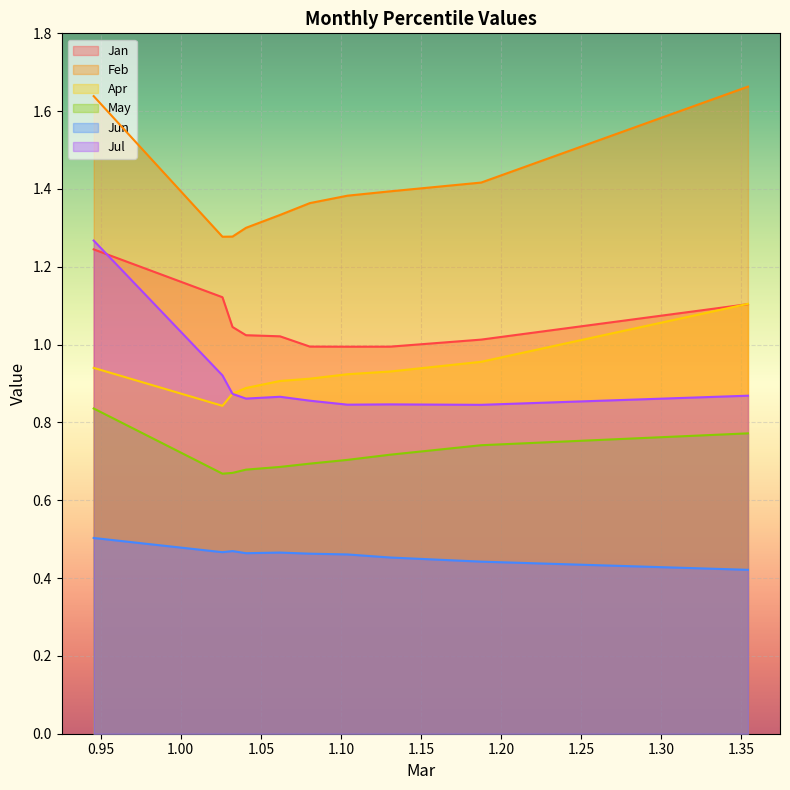

How many lines are shown in the chart?

6